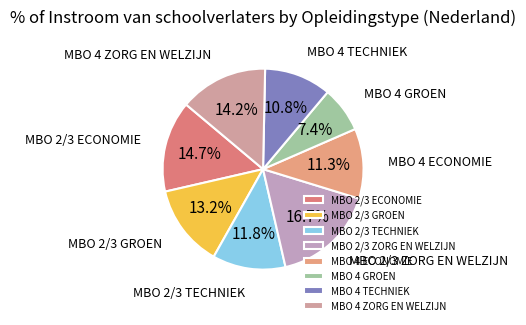

Does any single category account for the majority?

No